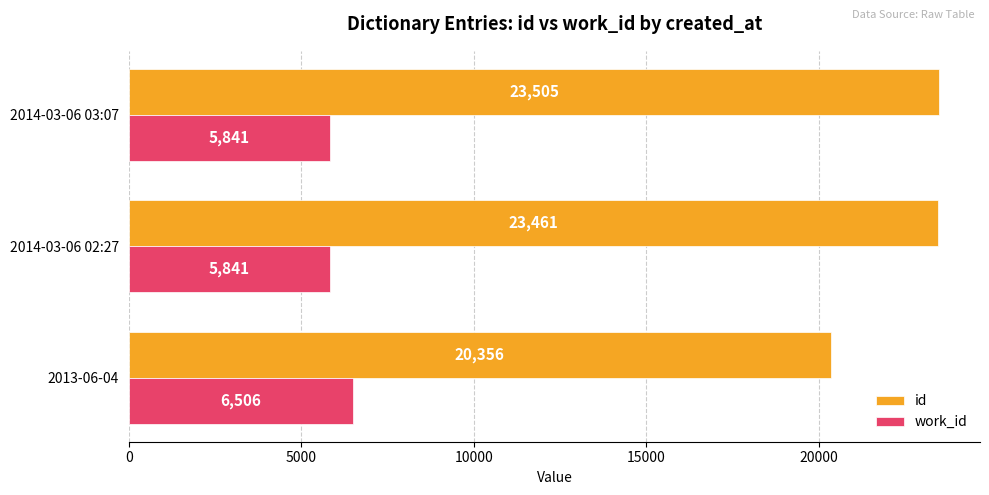

What is the difference between the highest and lowest values at 2014-03-06 02:27?

17620